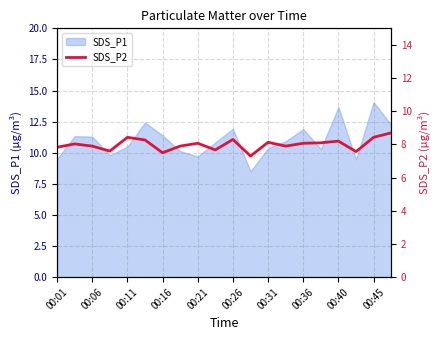

What is the maximum value for SDS_P1?

14.1